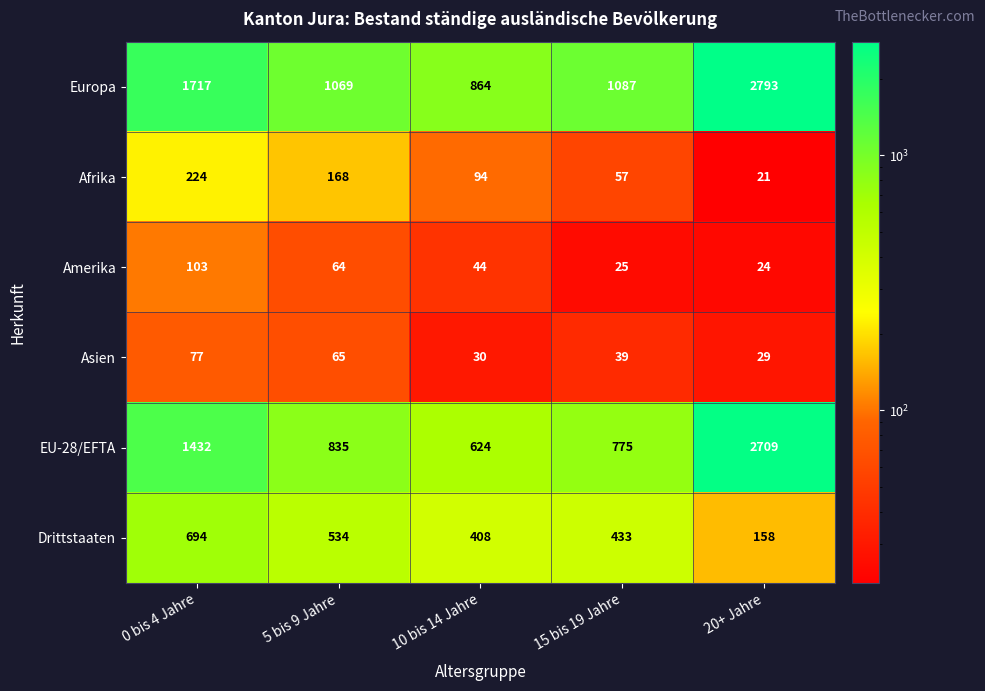

Read the Afrika value at 10 bis 14 Jahre.

94